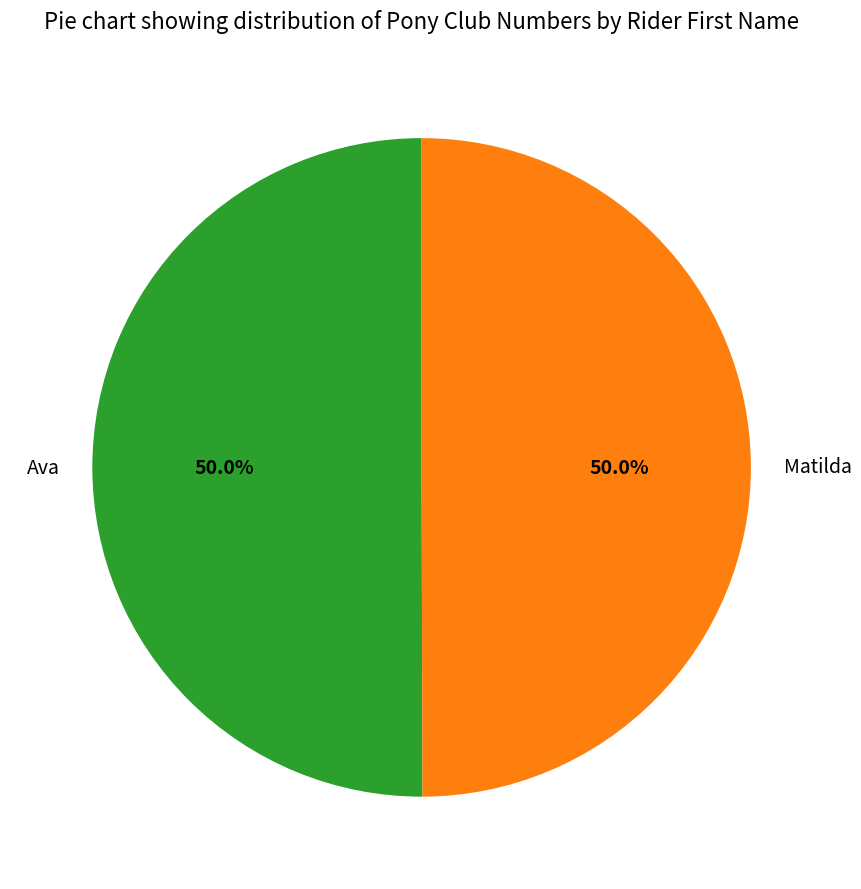

Count the number of slices in the pie.

2